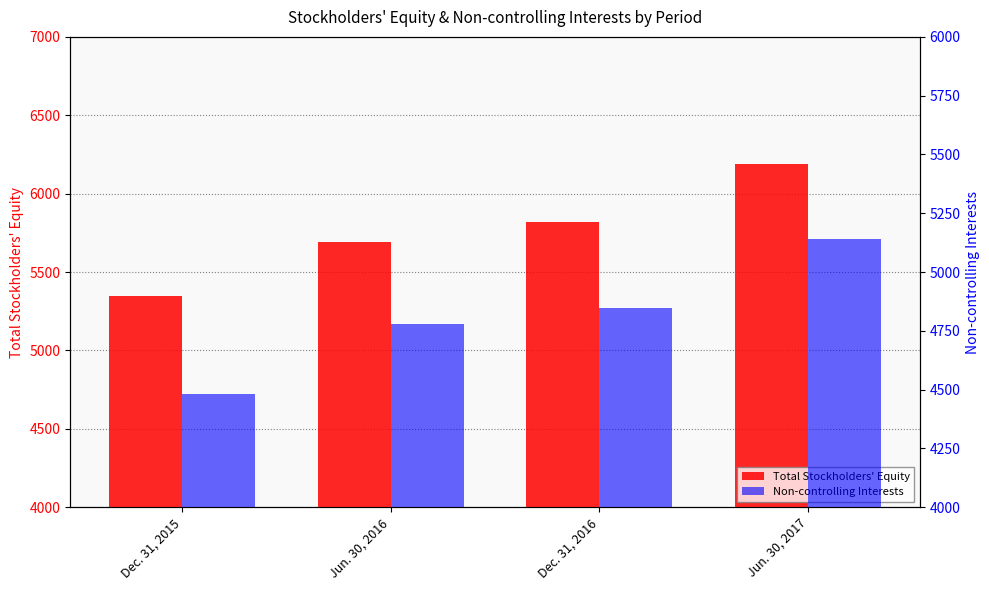

What is the difference between the Non-controlling Interests values at Dec. 31, 2015 and Jun. 30, 2016?

296